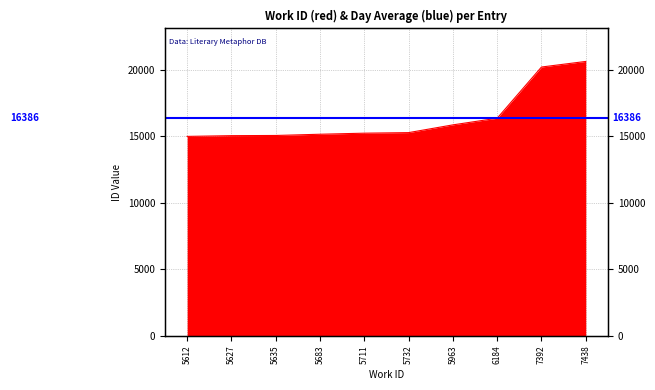

What is the change in value from 5612 to 7392?

+5213